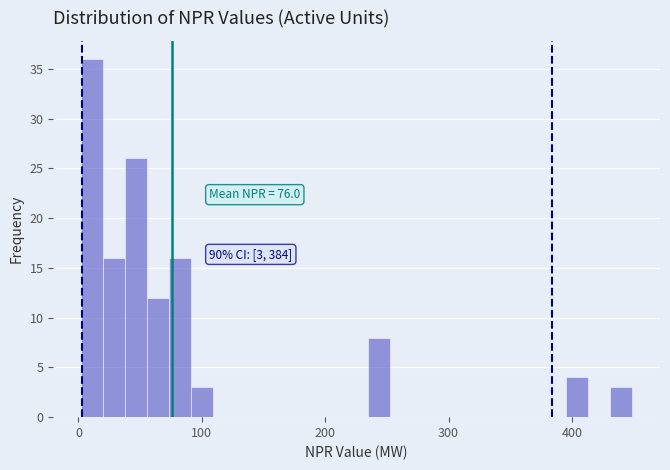

Around what value on the x-axis is the tallest bar? Give the approximate position of its centre, as read against the axis.

10